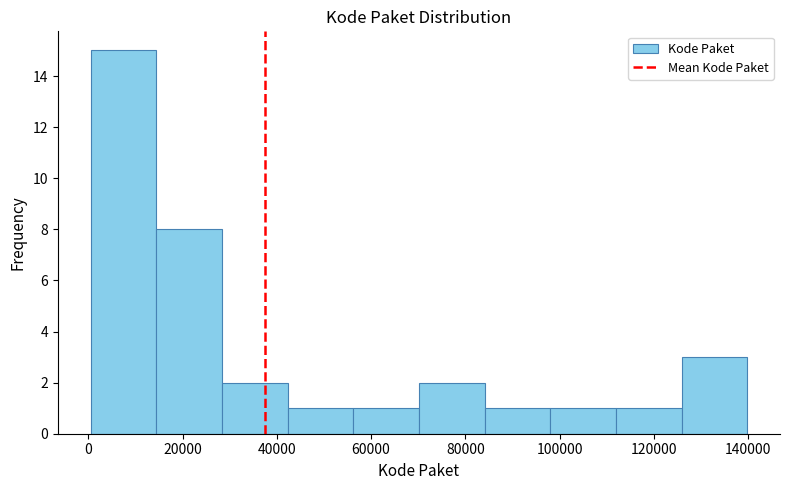

Reading left to right, transcribe this chart: for each bar, give the range it covers on the x-axis and its height. Neither the bar edges nor the heights are printed on the chart, so give them approximately, as read against the axes.

0 to 14000: 15
14000 to 28000: 8
28000 to 42000: 2
42000 to 56000: 1
56000 to 70000: 1
70000 to 84000: 2
84000 to 98000: 1
98000 to 112000: 1
112000 to 126000: 1
126000 to 140000: 3